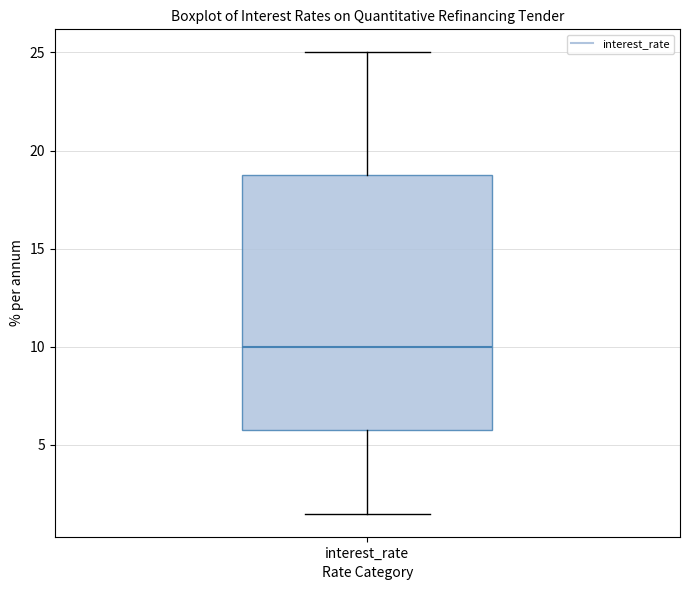

Read this box plot against the y-axis: the position of the median line, the range covered by the box, and the ends of both whiskers. The values are not printed on the chart, so give them approximately, as read against the axis.

median 10.0, box 6.0 to 19.0, whiskers 1.5 to 25.0